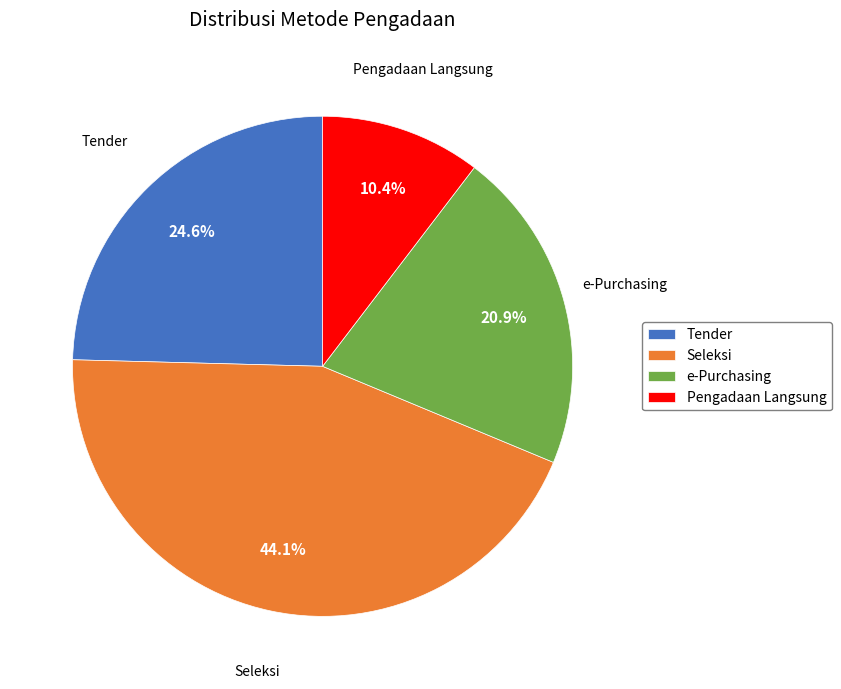

Is there any slice that represents more than half of the pie?

No